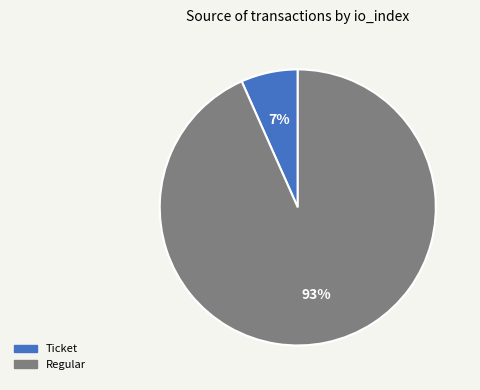

Do Regular and Ticket together represent more than half of the pie?

Yes